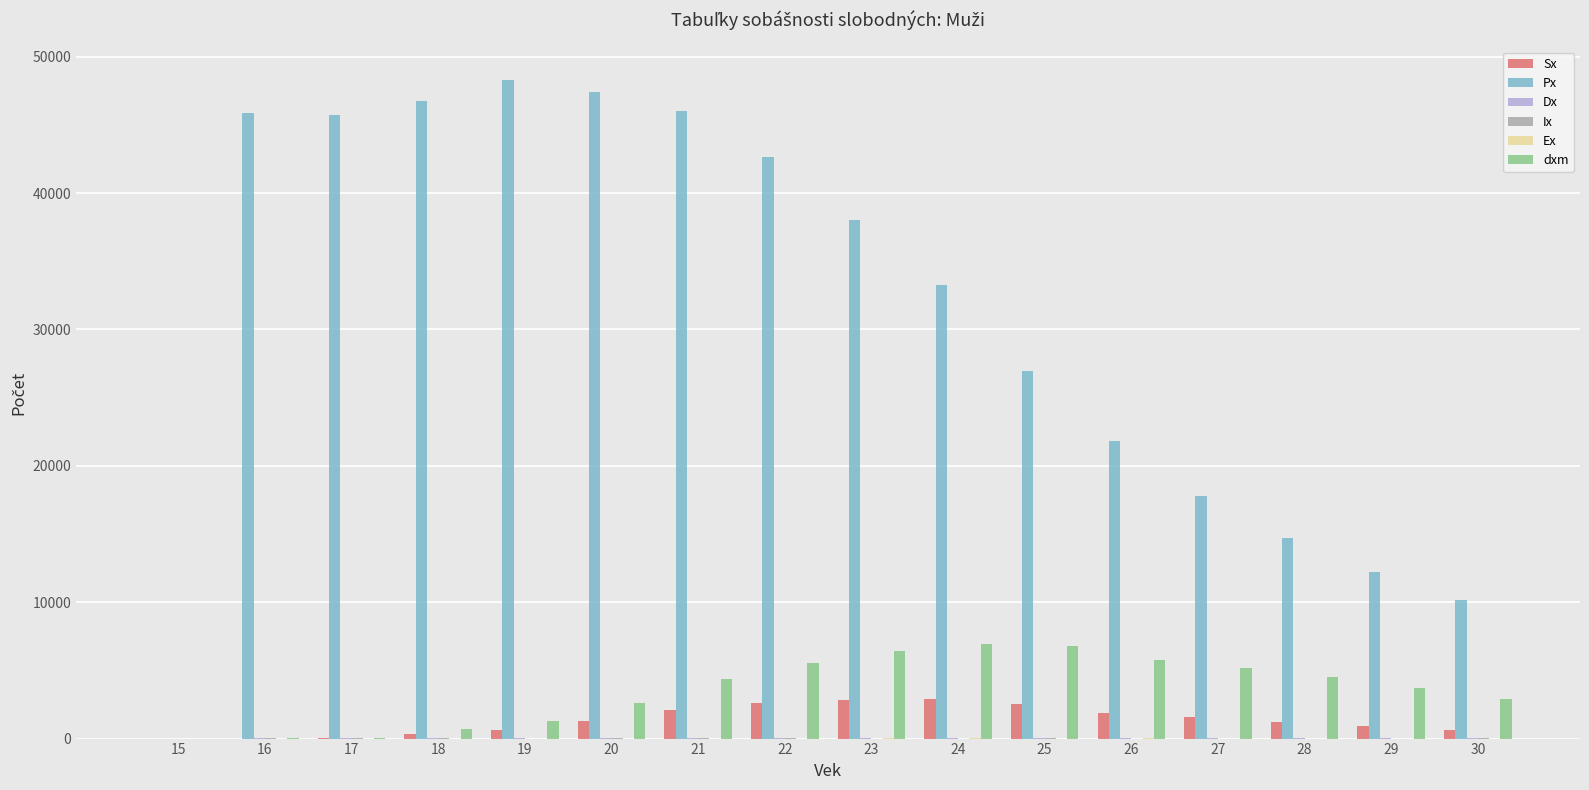

How many distinct data groups are displayed?

6